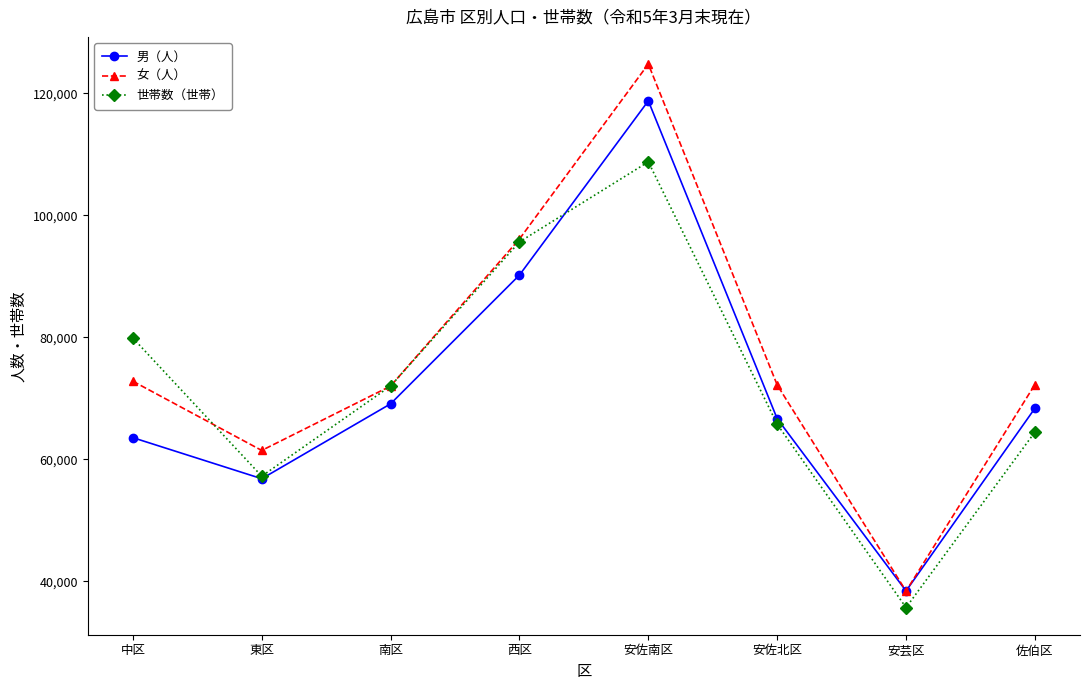

How many series are shown in this chart?

3